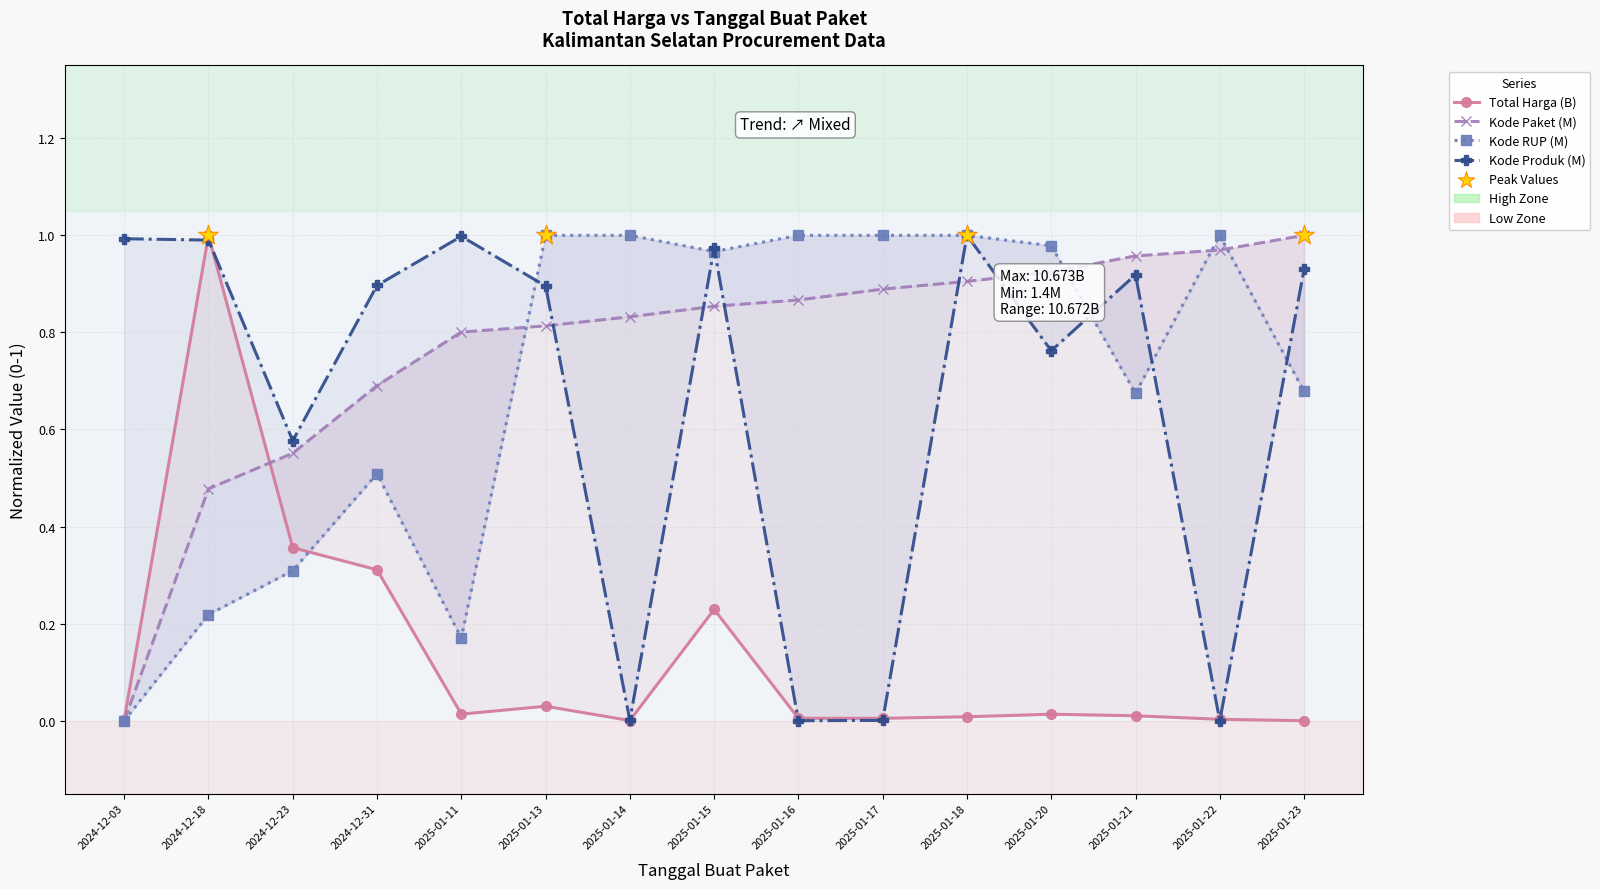

Is the value of Kode Paket (M) at 2025-01-20 greater than the value of Total Harga (B) at 2025-01-11?

Yes